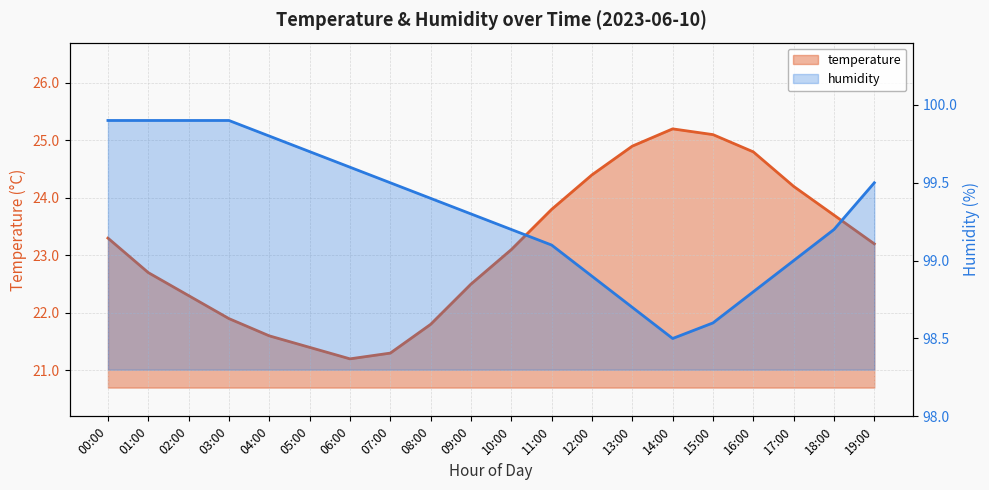

True or false: temperature and humidity cross at least once.

False